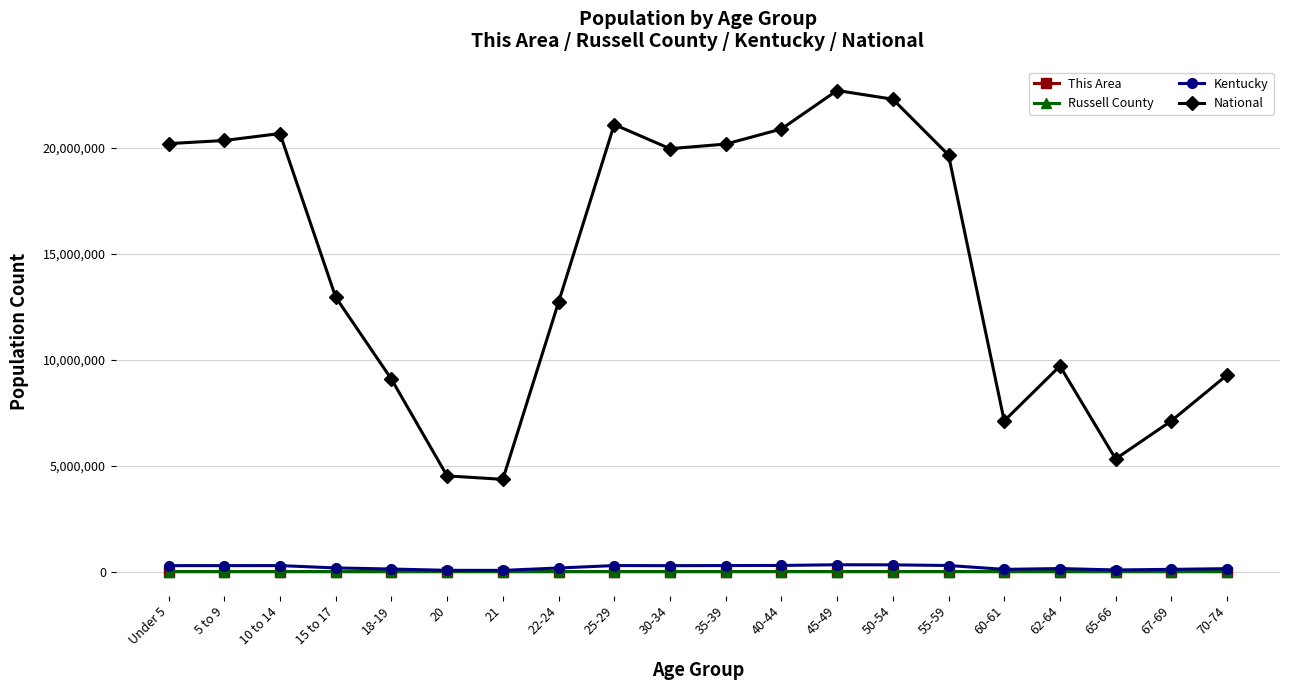

What is the approximate value of Kentucky at 22-24?

170043